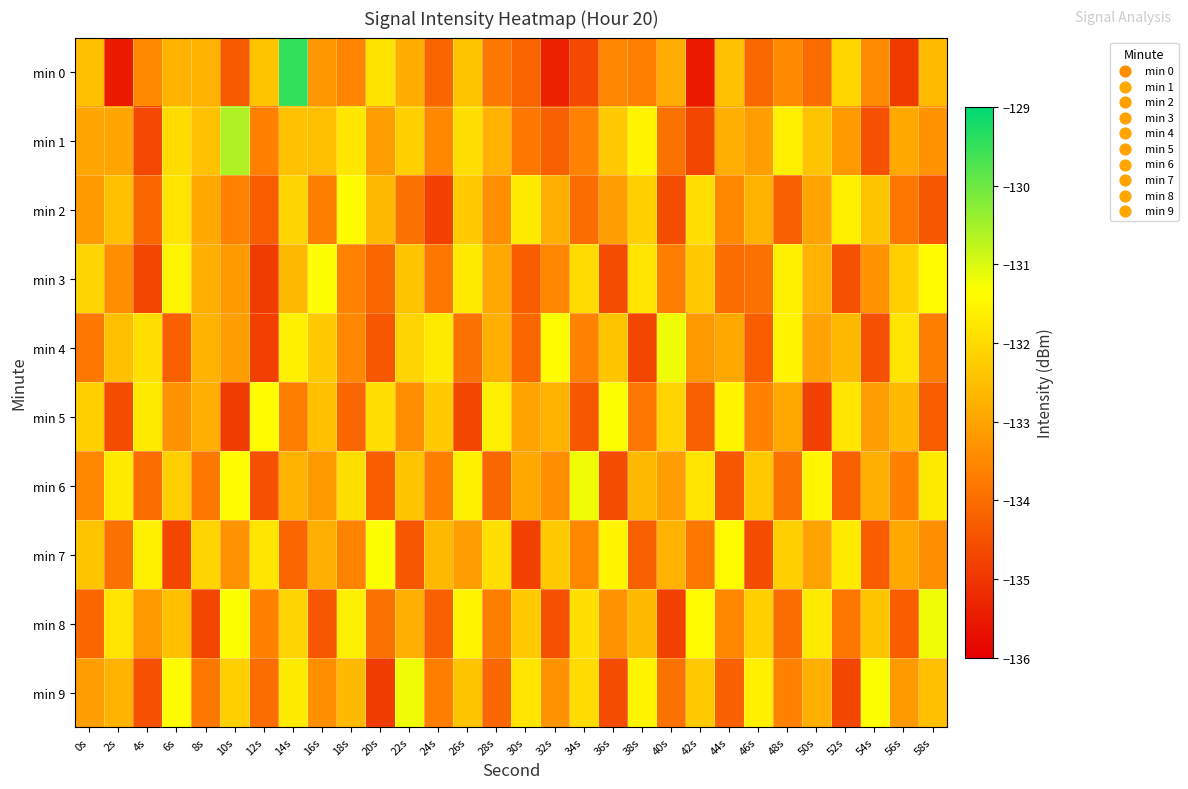

At 42s, list the series in order from smallest to largest.

min 0, min 1, min 5, min 7, min 4, min 3, min 9, min 2, min 6, min 8